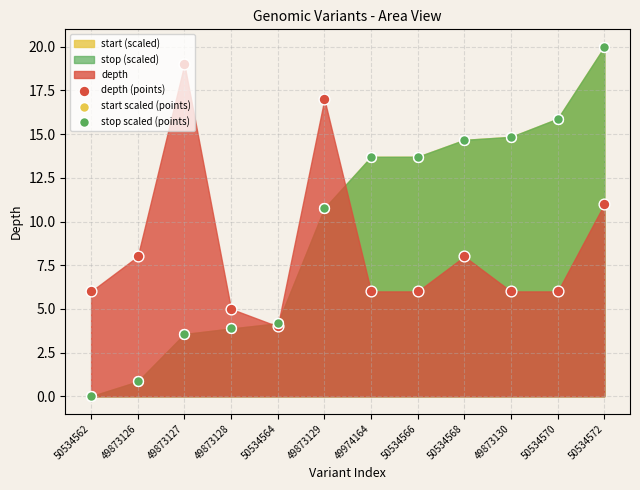

Which series has the largest Y range (max minus min)?

start scaled (points)